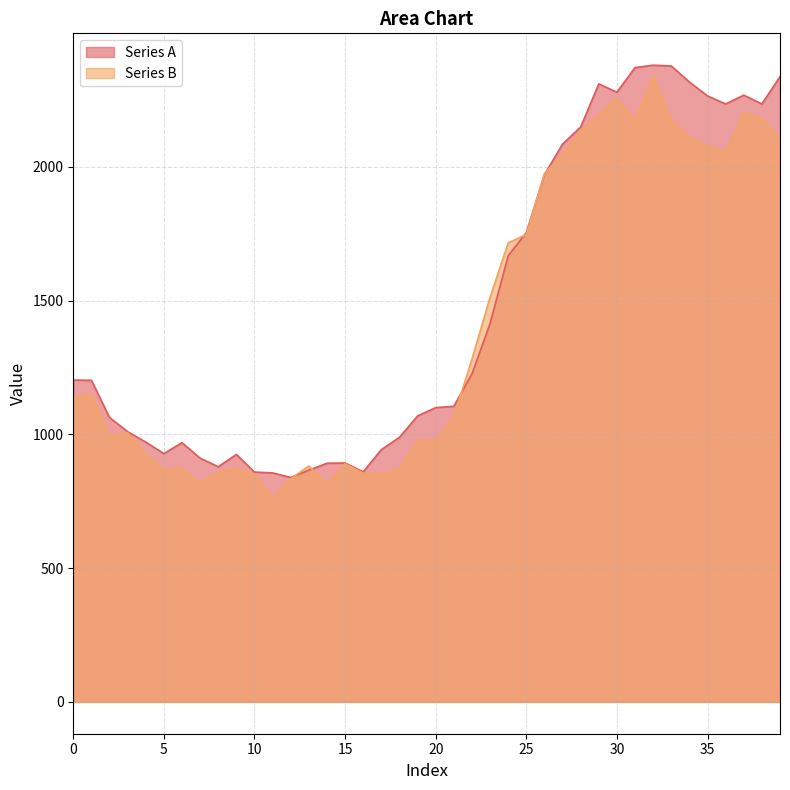

What is the difference between the highest and lowest values at 3?

4